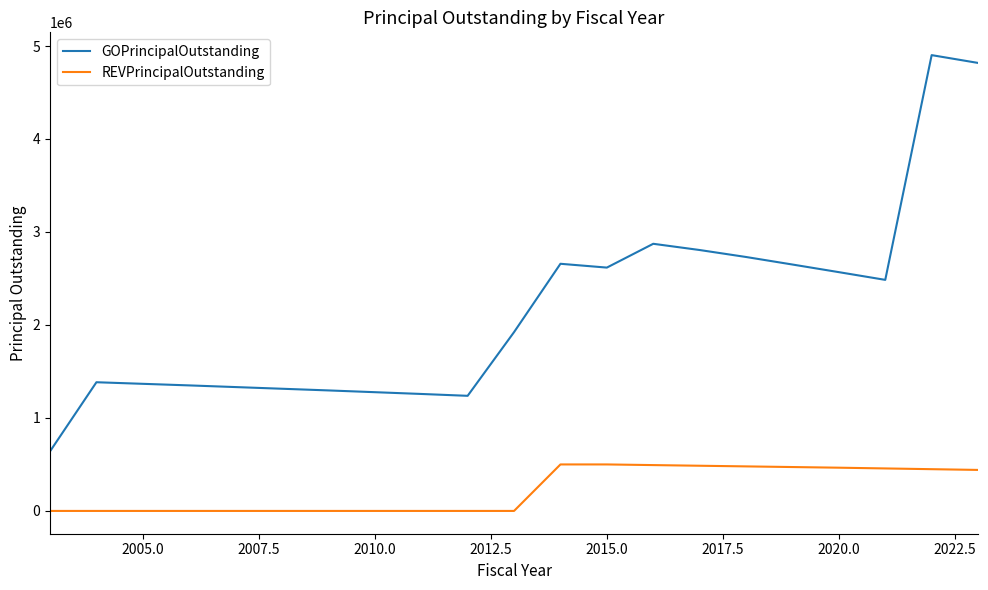

Which series has the largest total across all categories?

GOPrincipalOutstanding